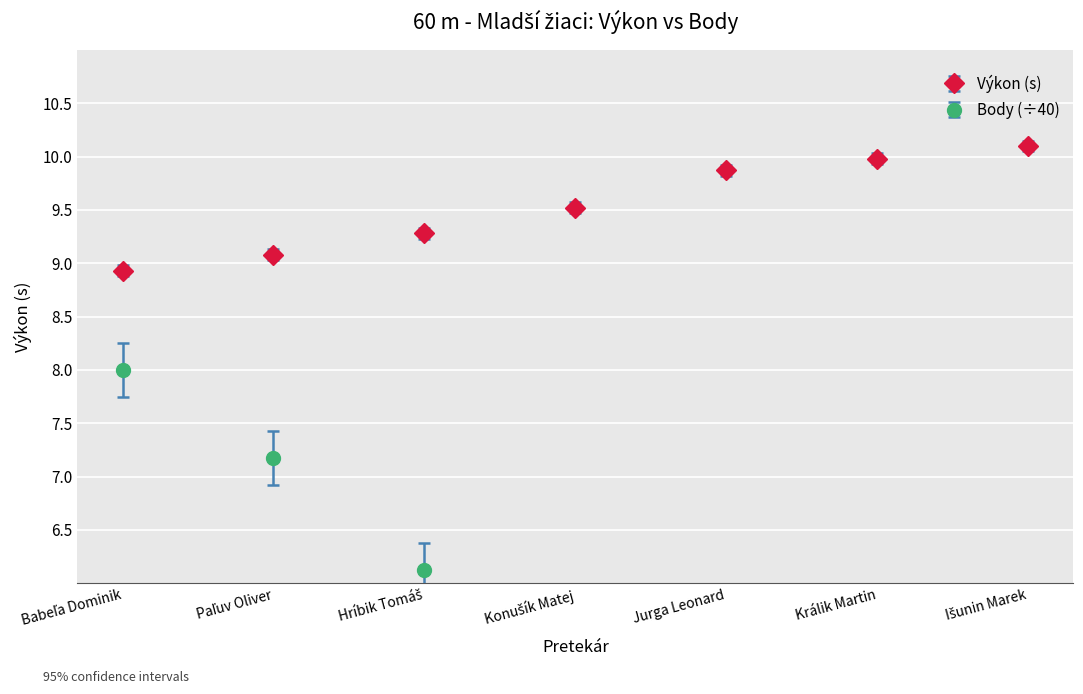

How many data points does each series have?

7